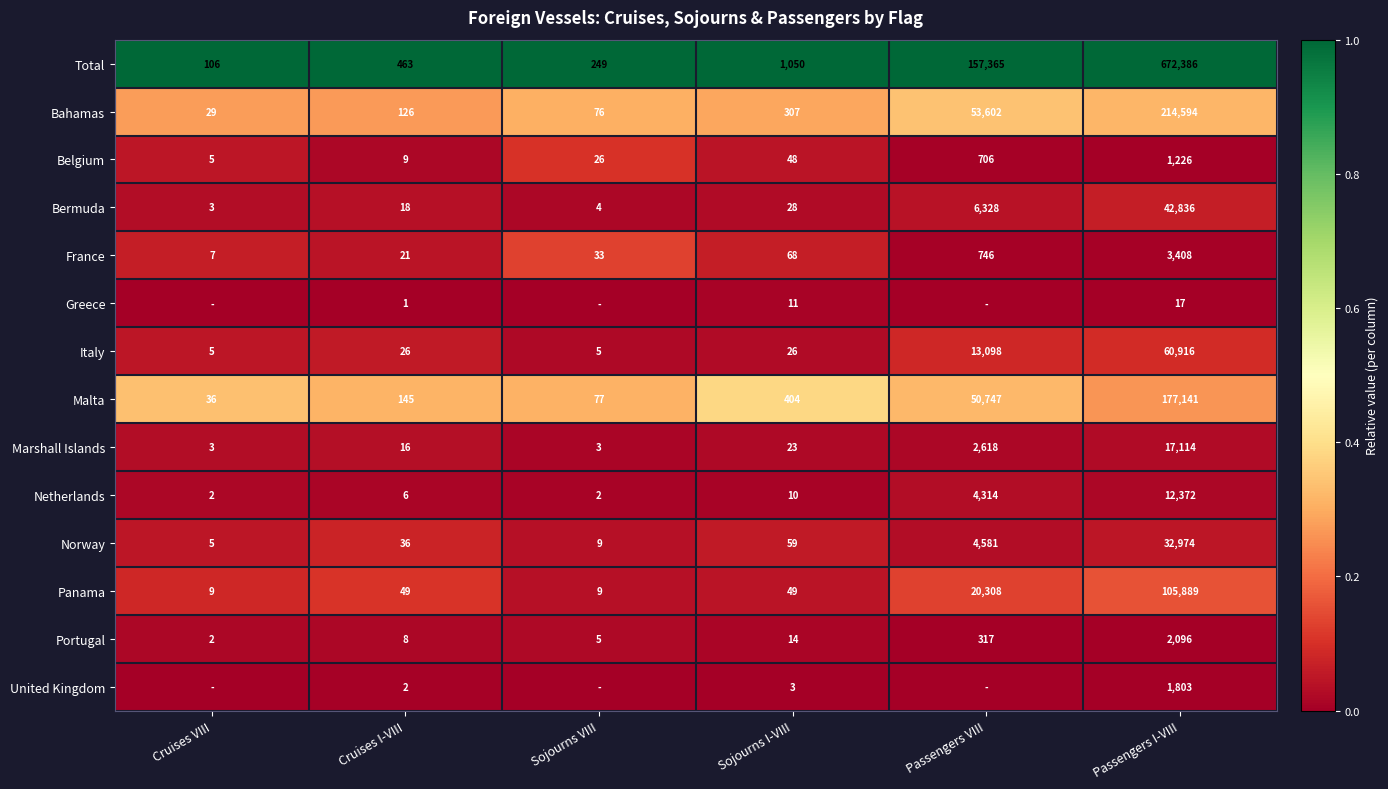

Is it true that Malta equals 204 at Sojourns I-VIII?

False